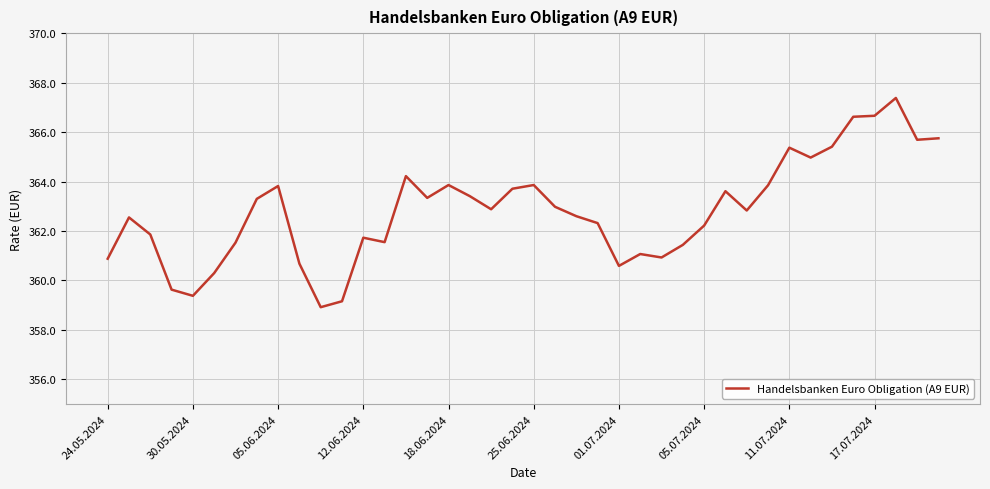

How many categories are shown in the chart?

40